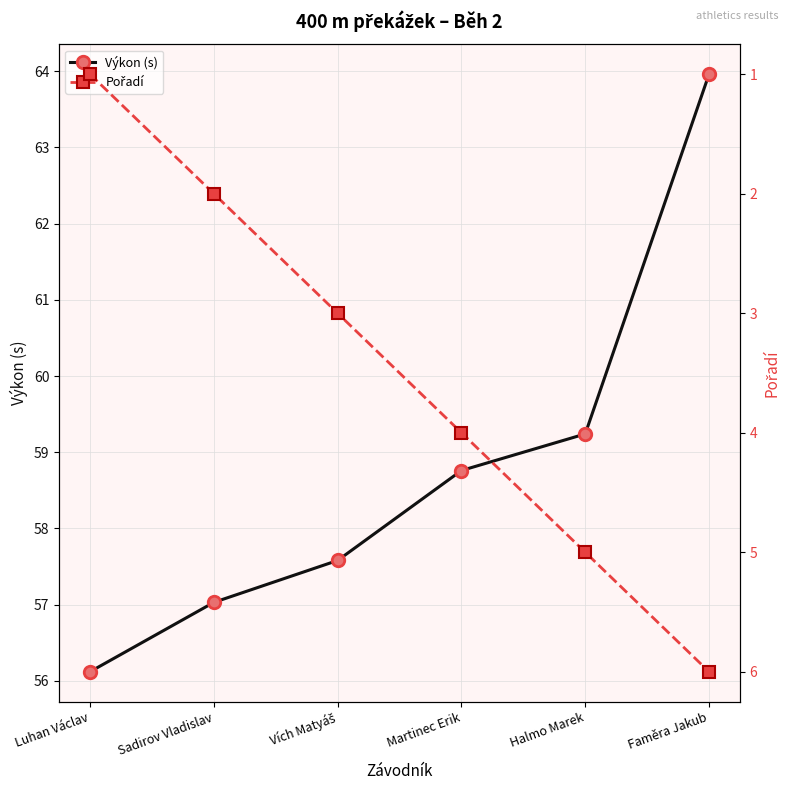

True or false: Pořadí and Výkon (s) cross at least once.

False